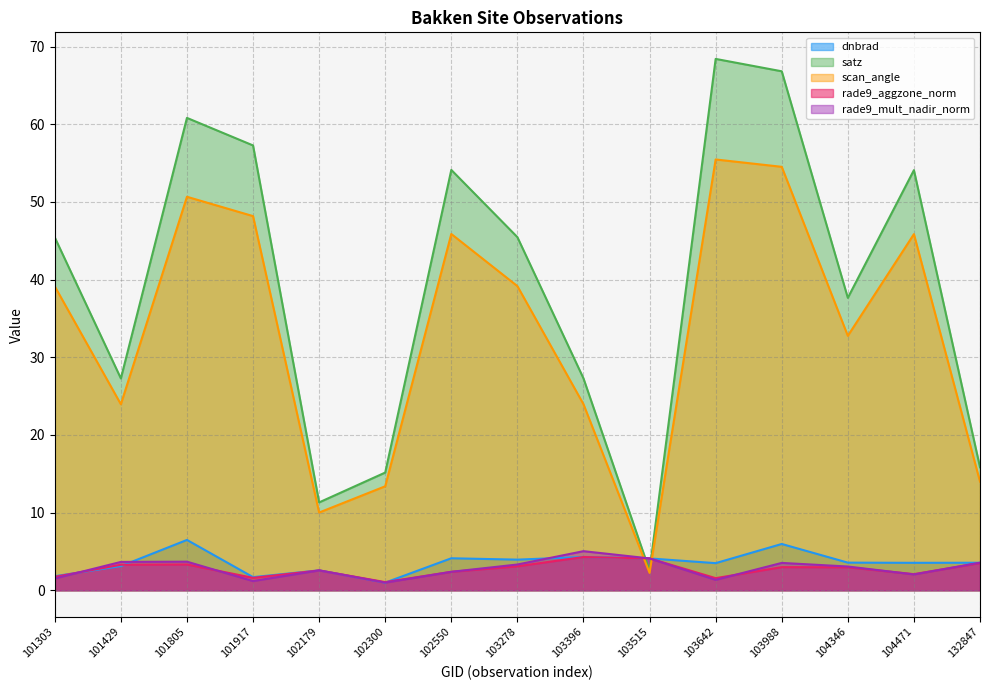

How many interior local peaks does the scan_angle series have?

4